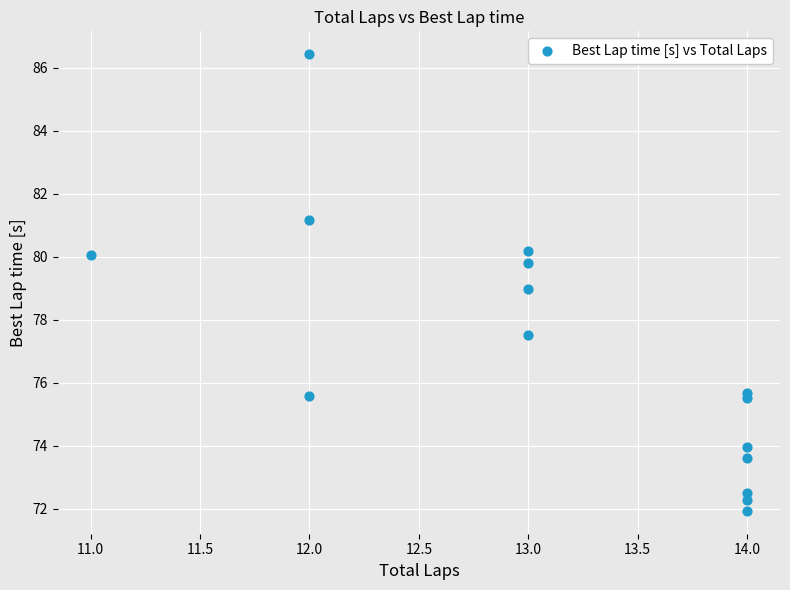

What is the range of X values (max minus min)?

3.0